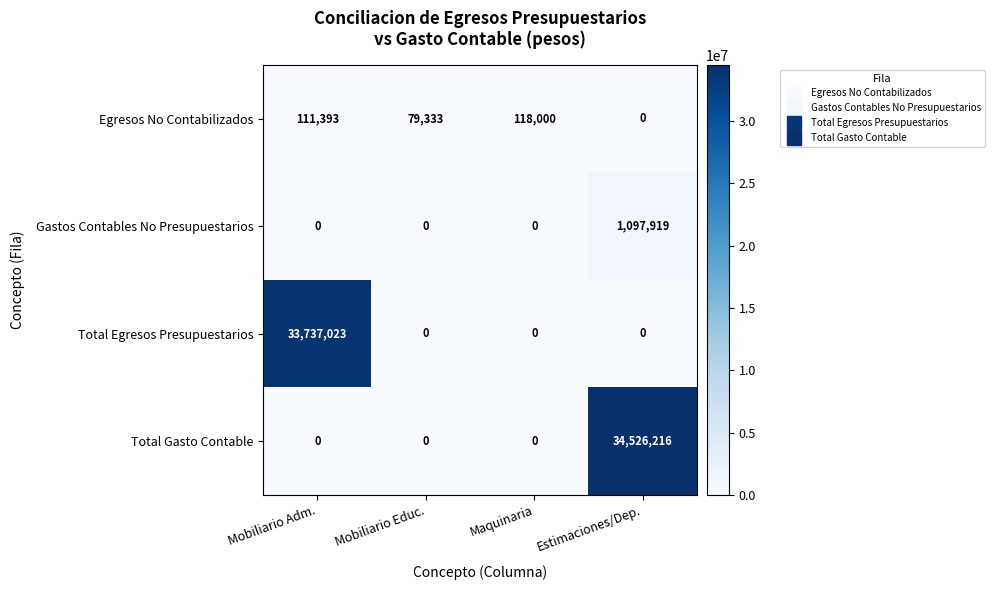

Reading right to left, what are all the values shown in this chart?

Egresos No Contabilizados: Estimaciones/Dep.=0	Maquinaria=118000	Mobiliario Educ.=79333	Mobiliario Adm.=111393
Gastos Contables No Presupuestarios: Estimaciones/Dep.=1097919	Maquinaria=0	Mobiliario Educ.=0	Mobiliario Adm.=0
Total Egresos Presupuestarios: Estimaciones/Dep.=0	Maquinaria=0	Mobiliario Educ.=0	Mobiliario Adm.=33737023
Total Gasto Contable: Estimaciones/Dep.=34526216	Maquinaria=0	Mobiliario Educ.=0	Mobiliario Adm.=0